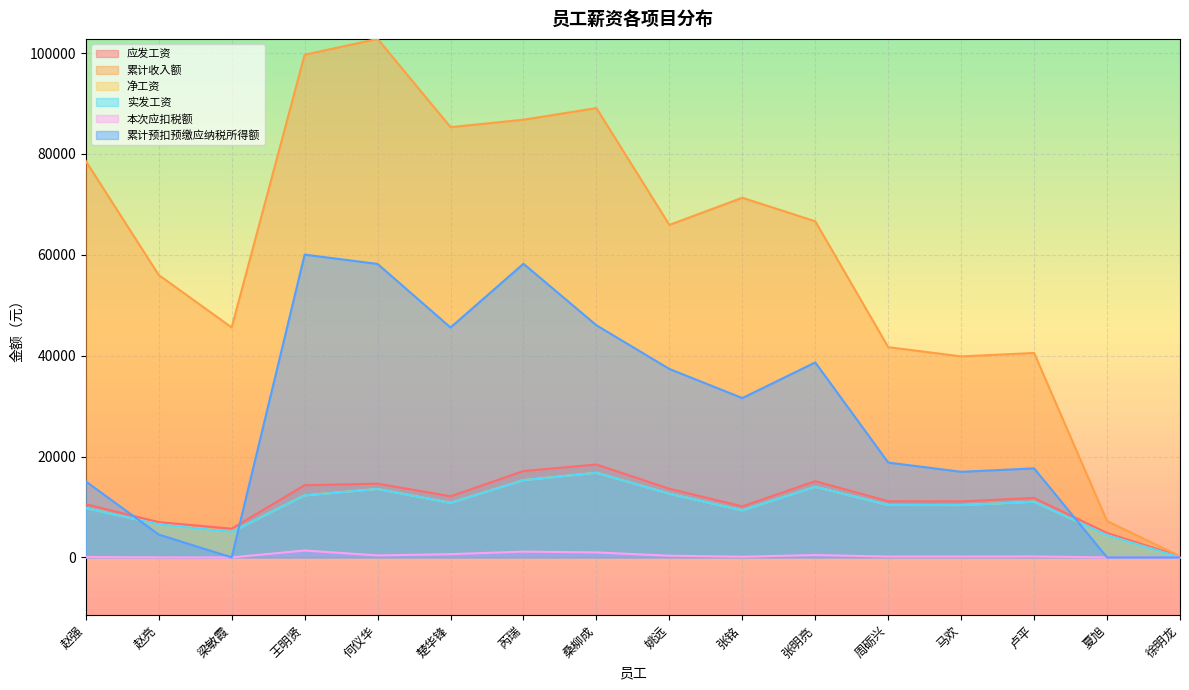

Which series has the largest total across all categories?

累计收入额